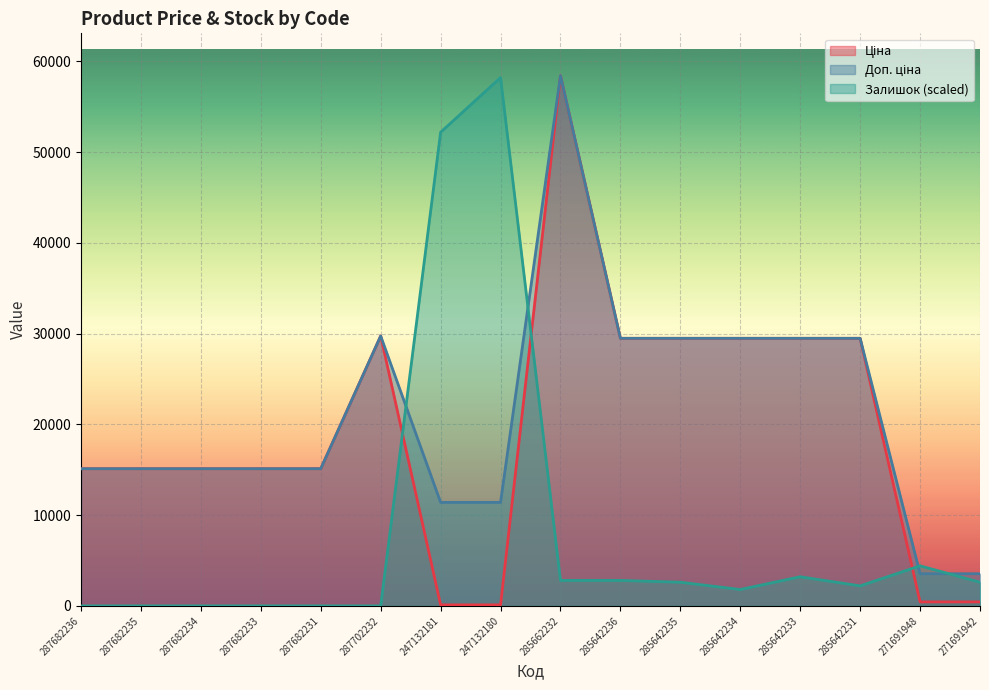

What is the sum of the Залишок values at 285662232 and 271691948?

7228.0